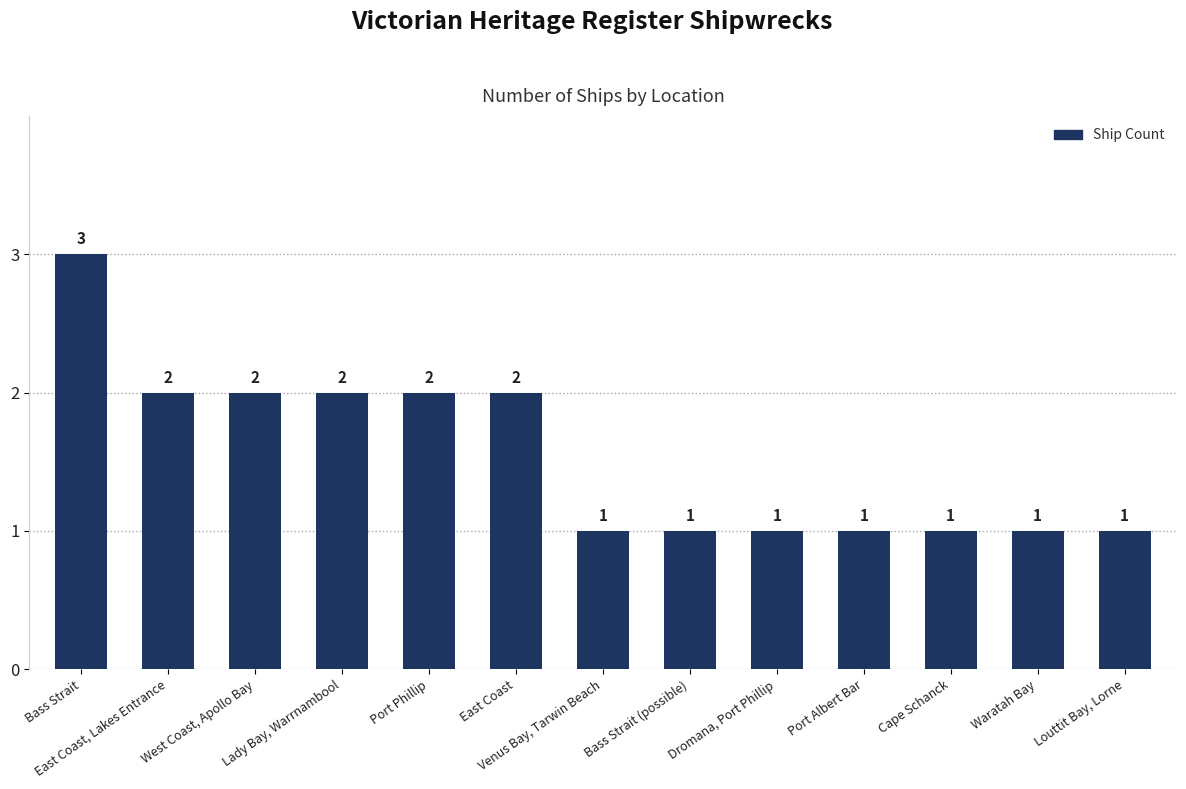

What is the ratio of the value at Lady Bay, Warrnambool to the value at Louttit Bay, Lorne?

2.0